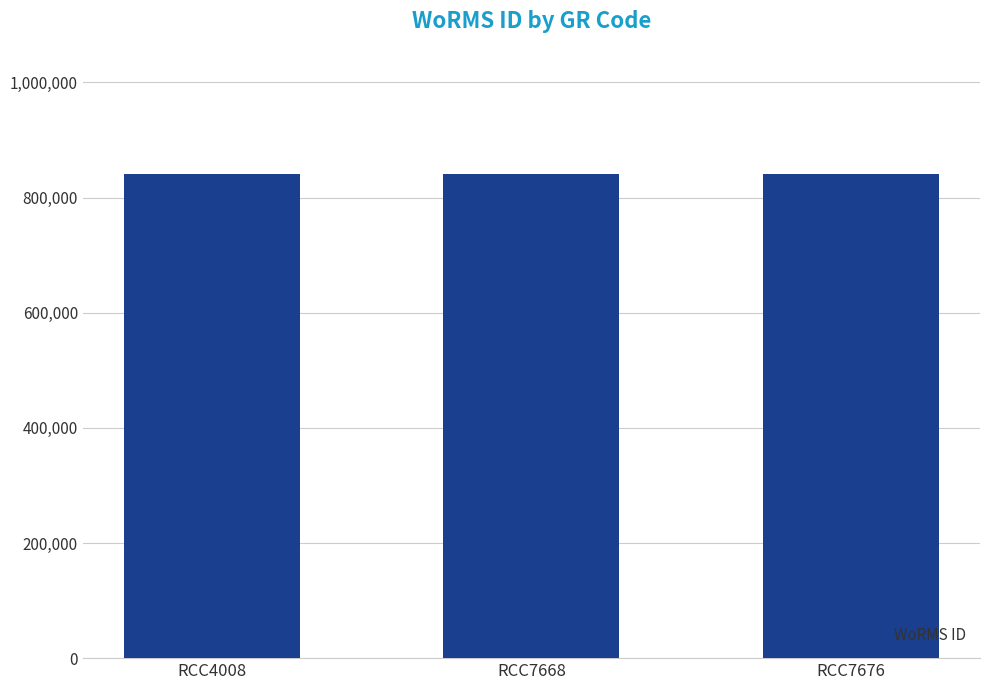

What is the minimum value shown in the chart?

840029